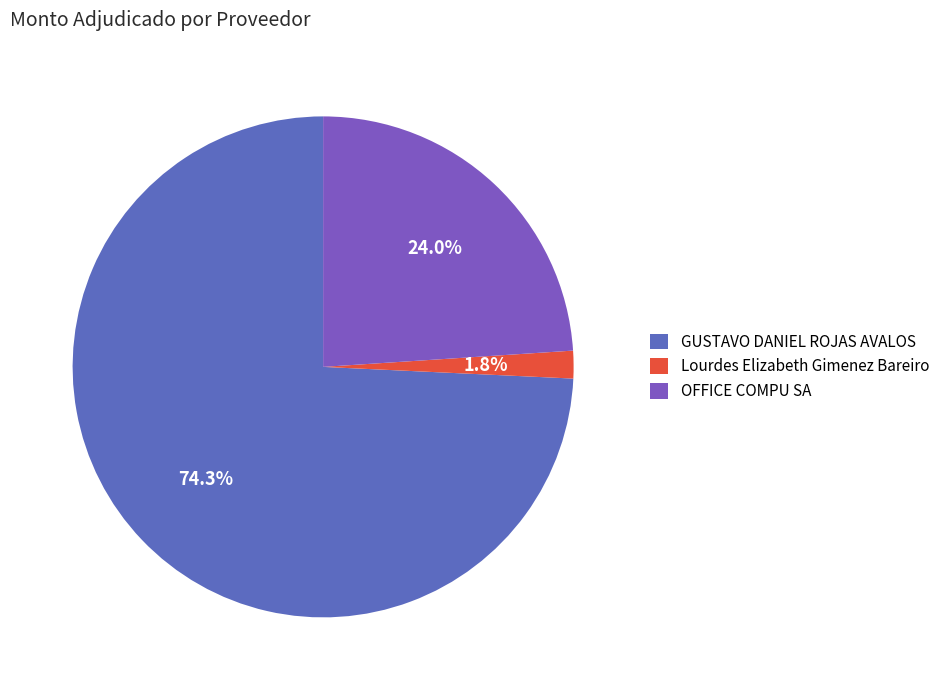

Which slice is the largest?

GUSTAVO DANIEL ROJAS AVALOS